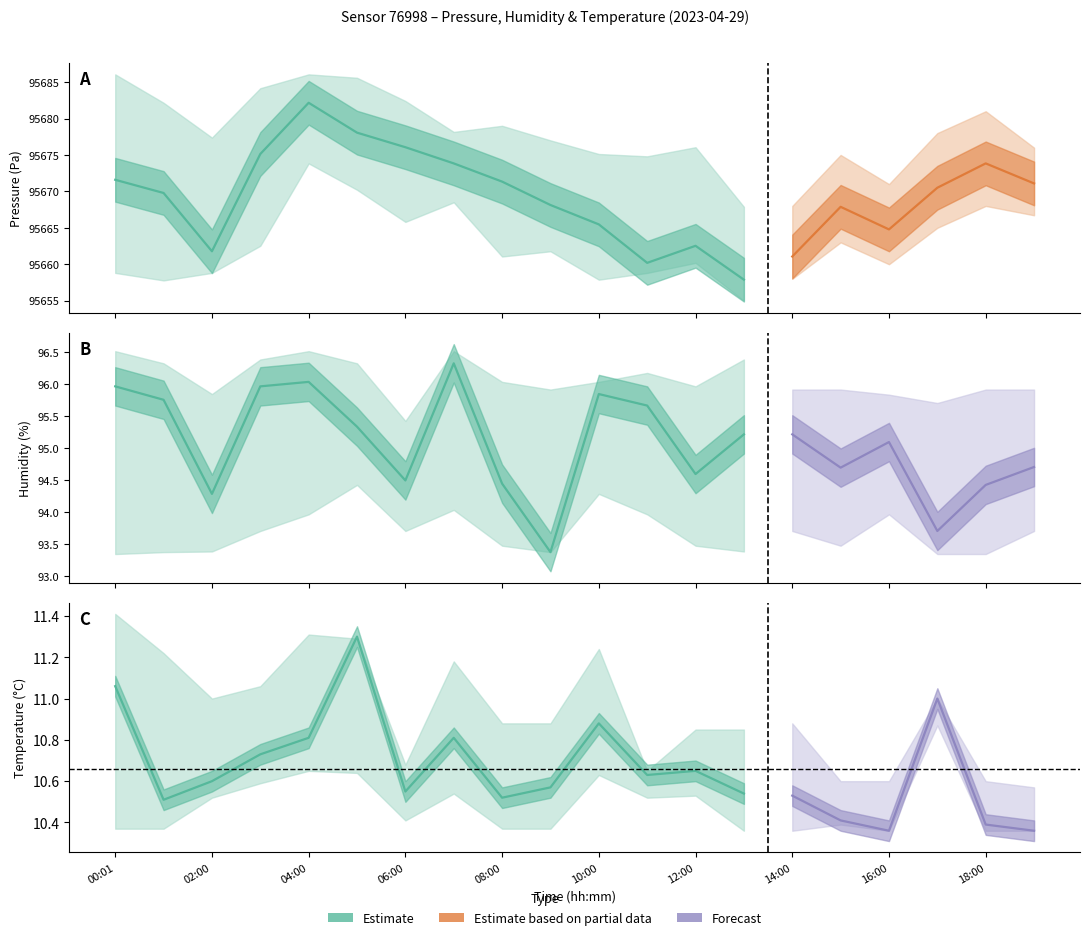

List the series in order of their peak value, highest first.

pressure, humidity, temperature